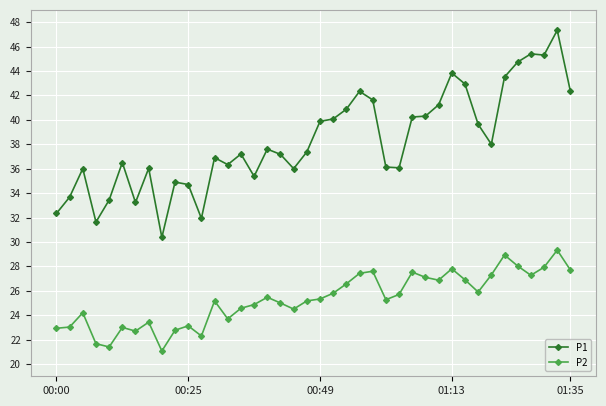

What is the value of the P2 point at the 11th from the left?

23.1